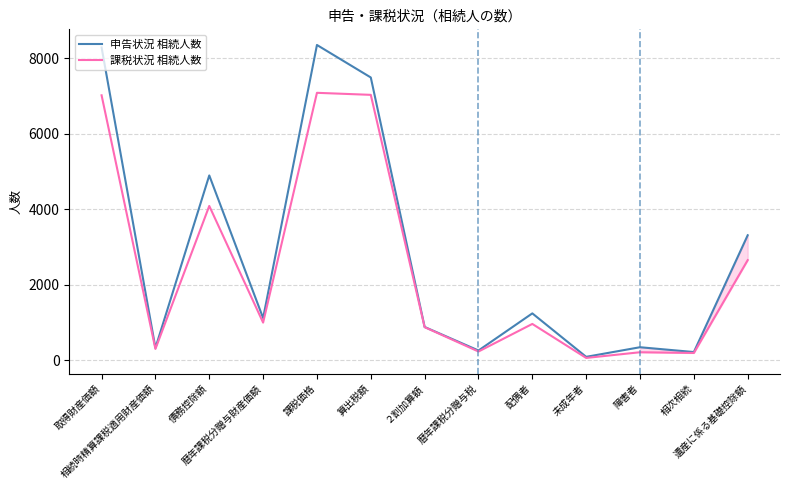

What is the sum of the 課税状況 相続人数 values at 債務控除額 and 相続時精算課税適用財産価額?

4383